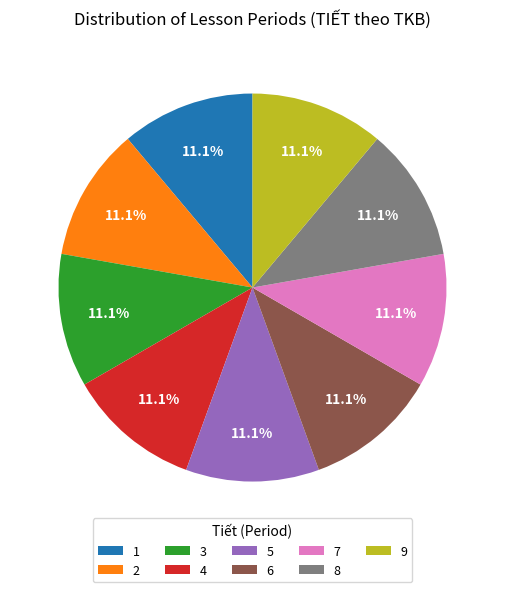

To the nearest percent, what percentage of the pie is 1?

11%